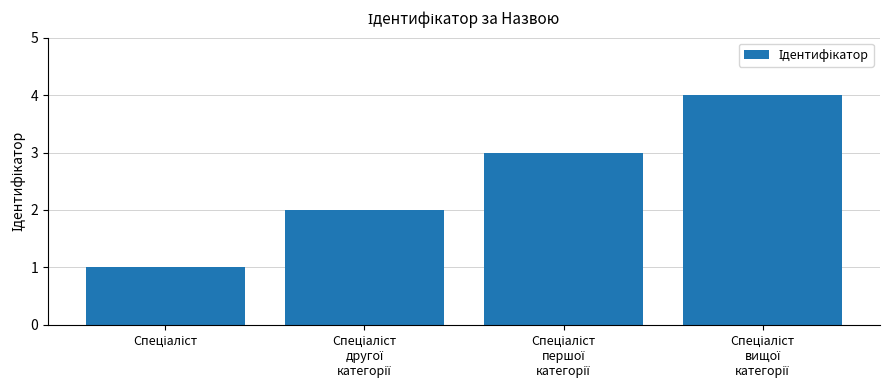

How many bars are there in total?

4